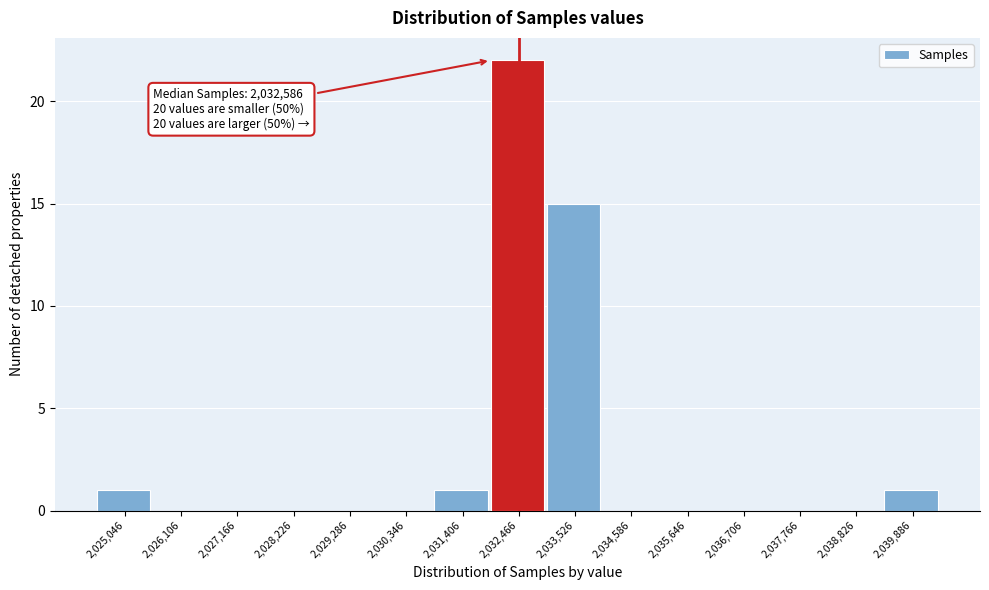

Which range on the x-axis has the tallest bar?

2032000 to 2033000